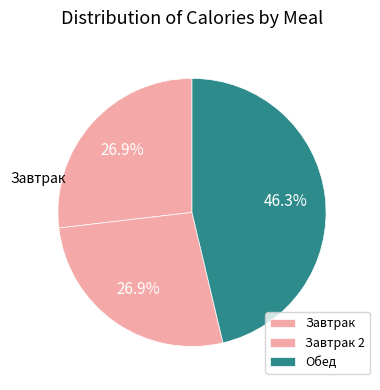

Rank the categories by value from highest to lowest.

Обед, Завтрак, Завтрак 2